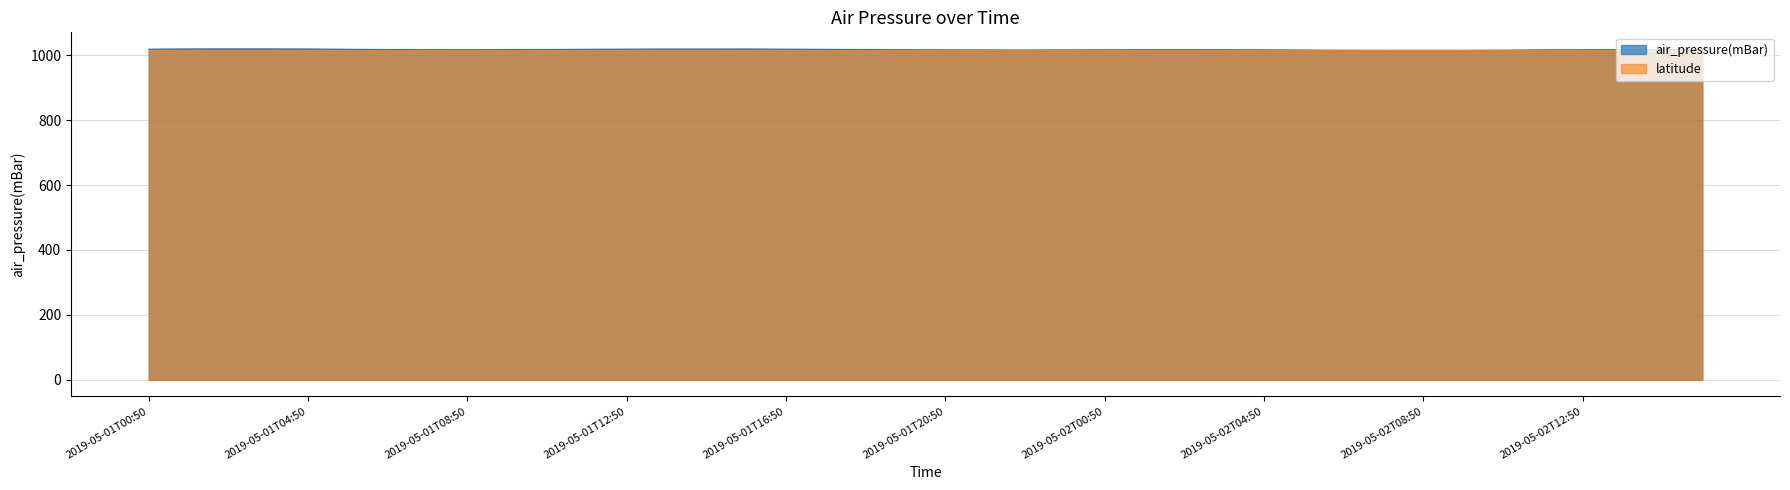

At which category does the chart reach its peak across all series?

2019-05-01T02:50